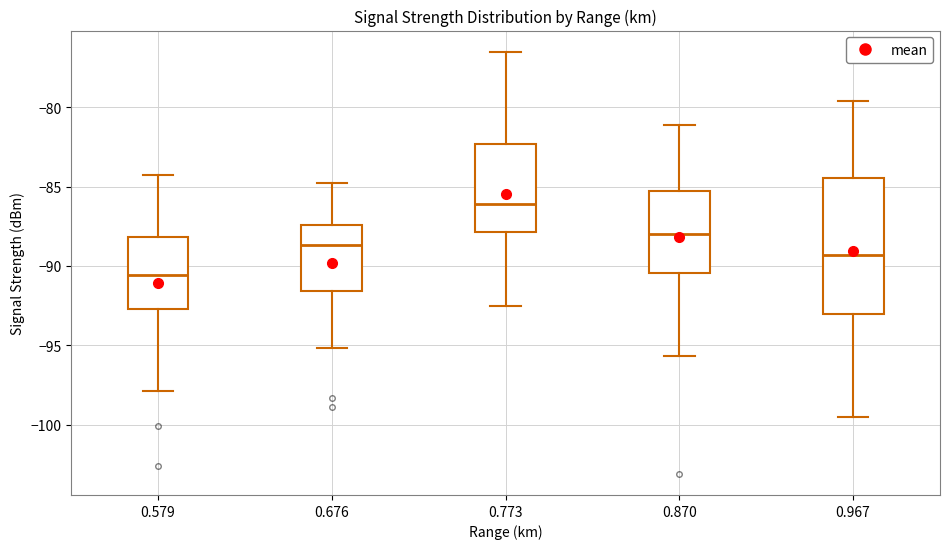

Where is the upper edge of the box at x = 0.579 on the y-axis? The values are not printed on the chart, so give them approximately, as read against the axis.

-88.0